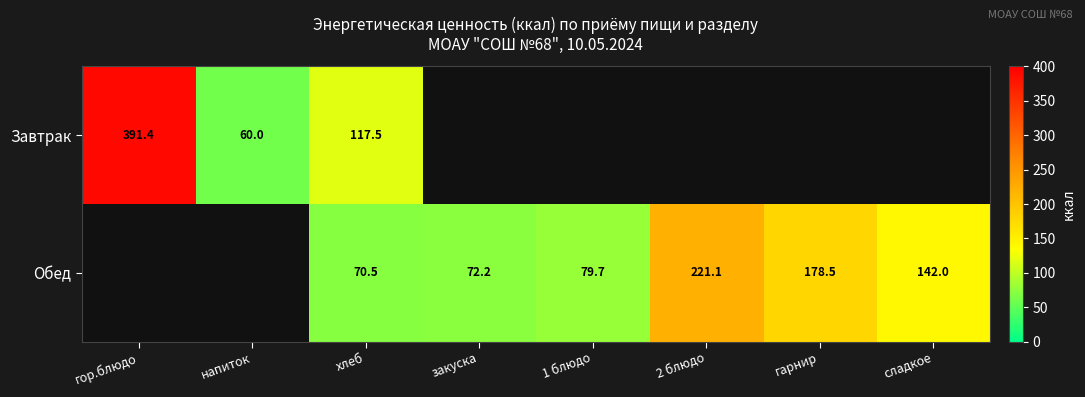

Which series has the largest range (max minus min)?

Завтрак